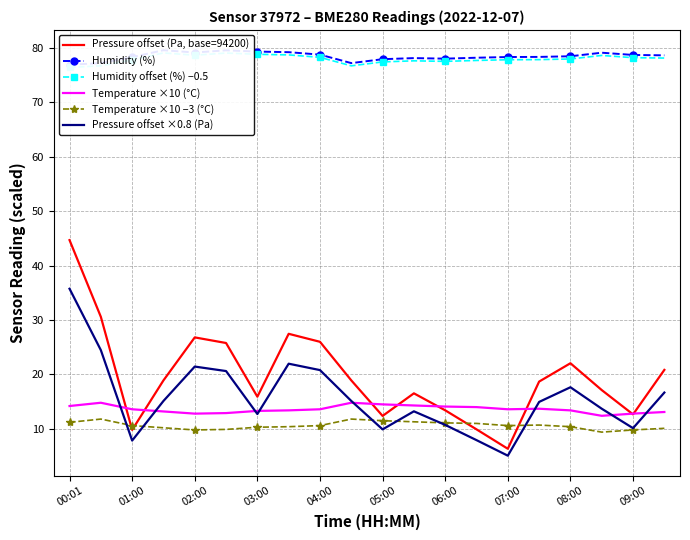

What is the lowest value of the Pressure offset (Pa, base=94200) series?

6.3